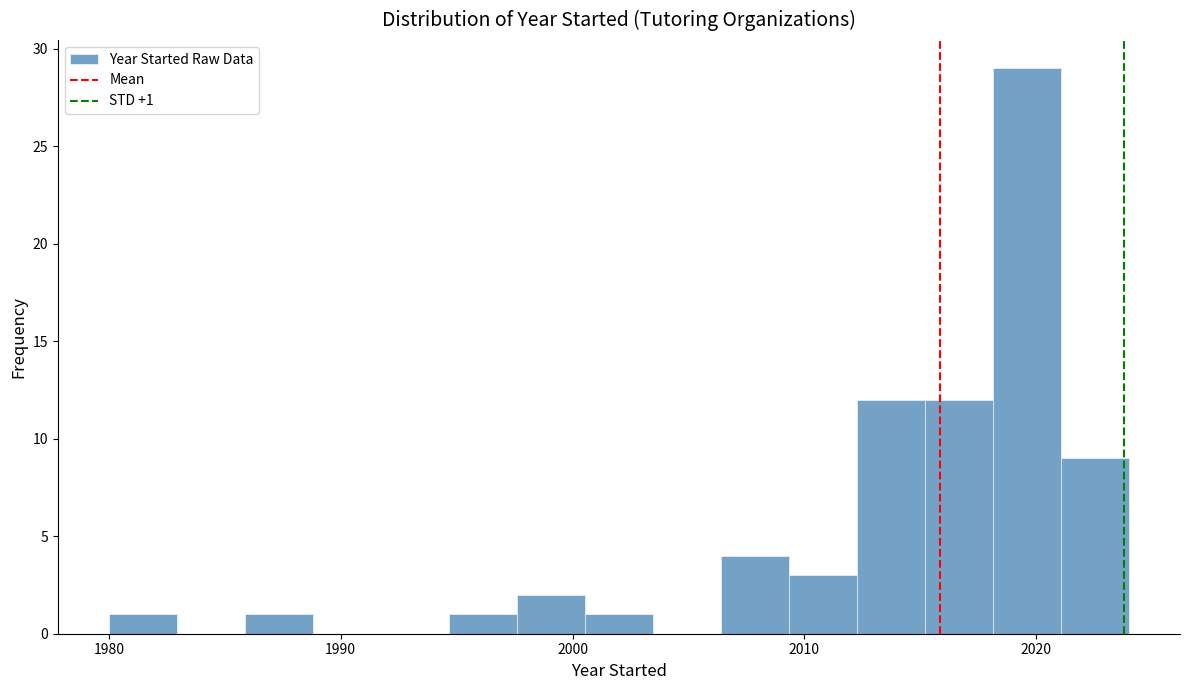

Read against the x-axis, roughly where is the centre of the tallest bar?

2020